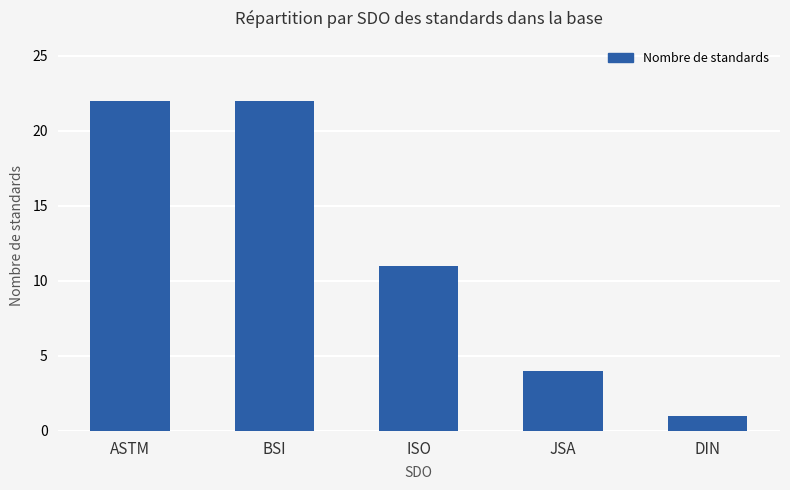

True or false: the data shows 5 at ISO.

False